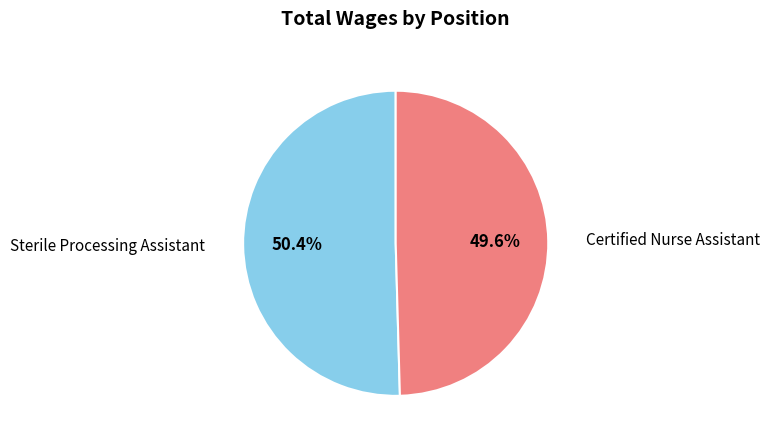

To the nearest percent, what is the average slice percentage?

50%